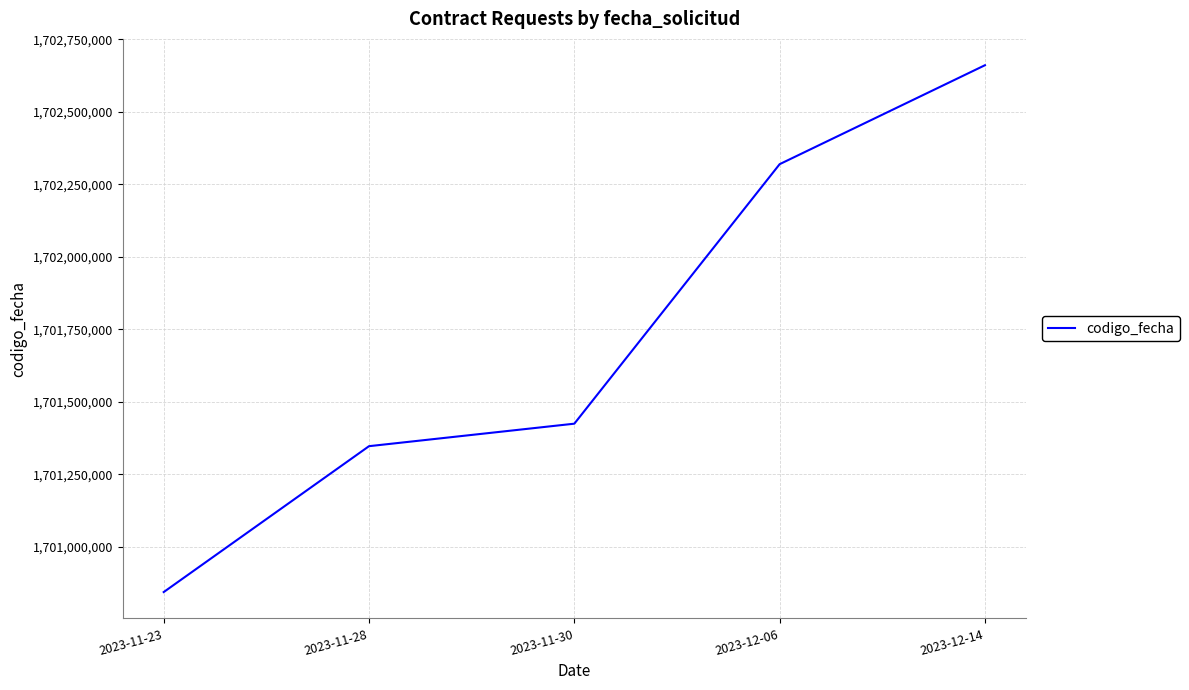

What is the difference between the maximum and minimum values?

1816177